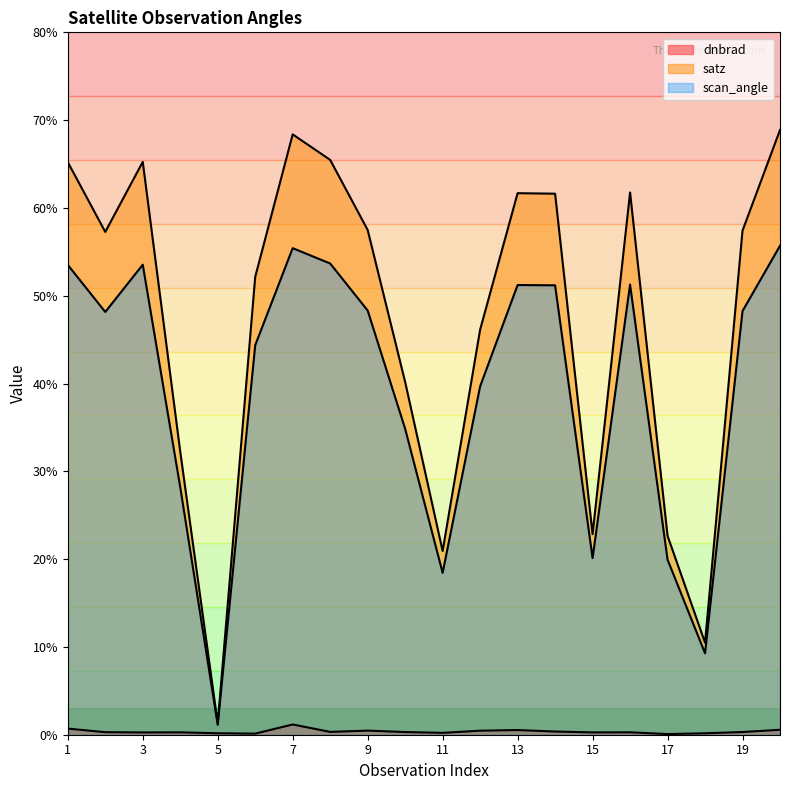

Is it true that dnbrad equals 0.2 at 20?

False